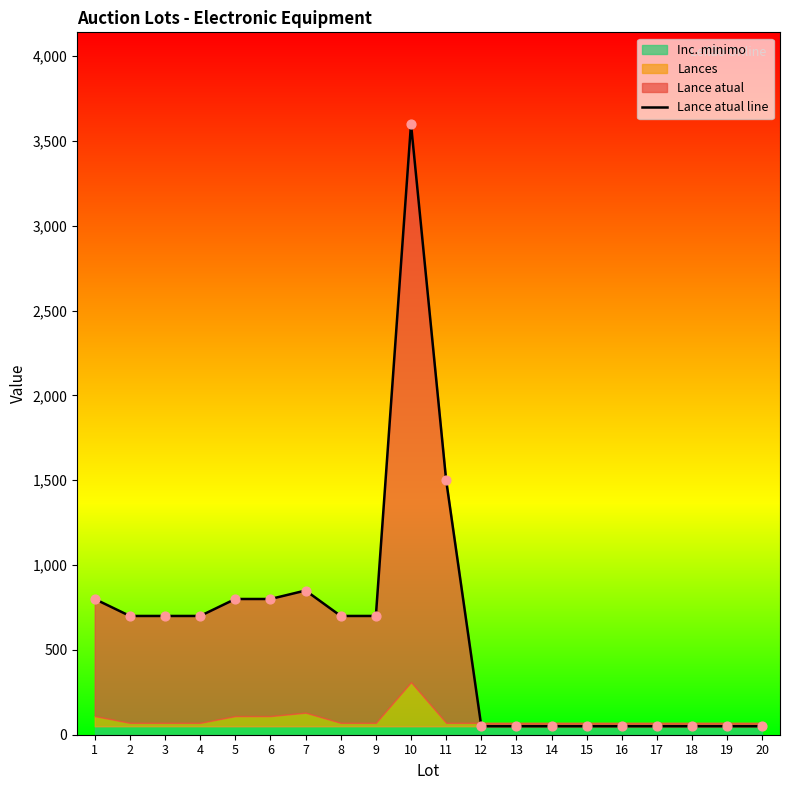

Between 16 and 3, which is larger?

3